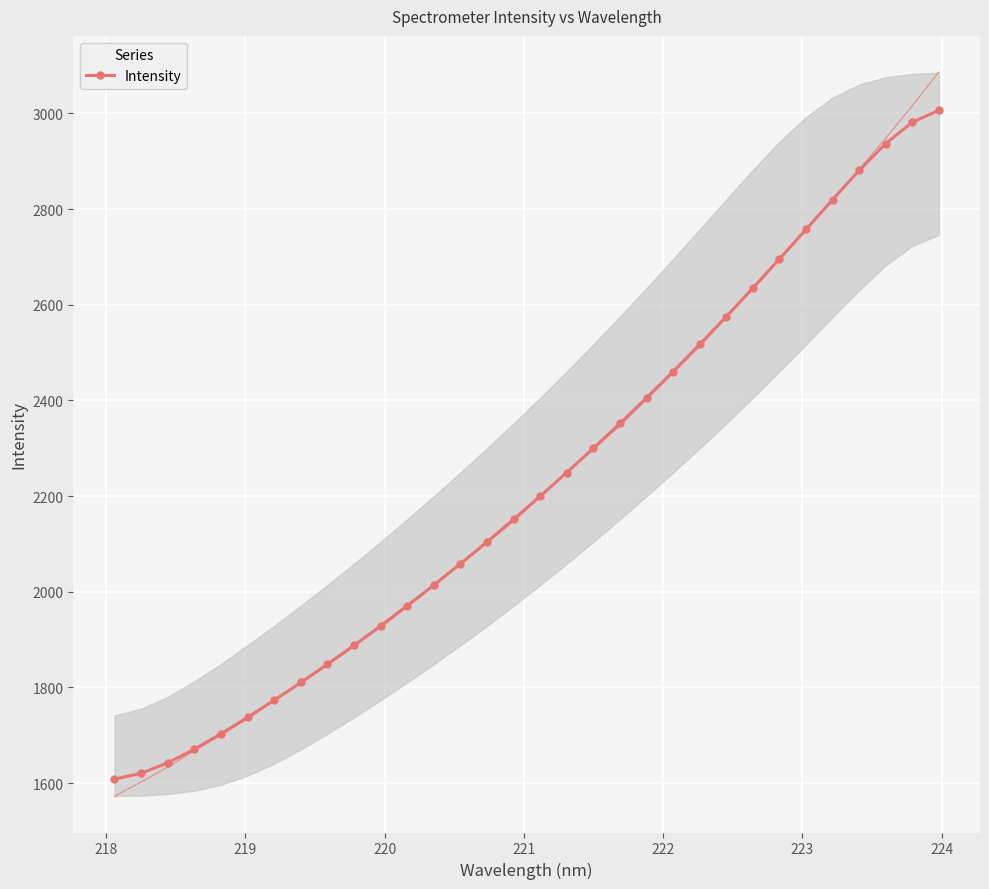

True or false: Intensity has more than 2 points higher than both neighbors.

False